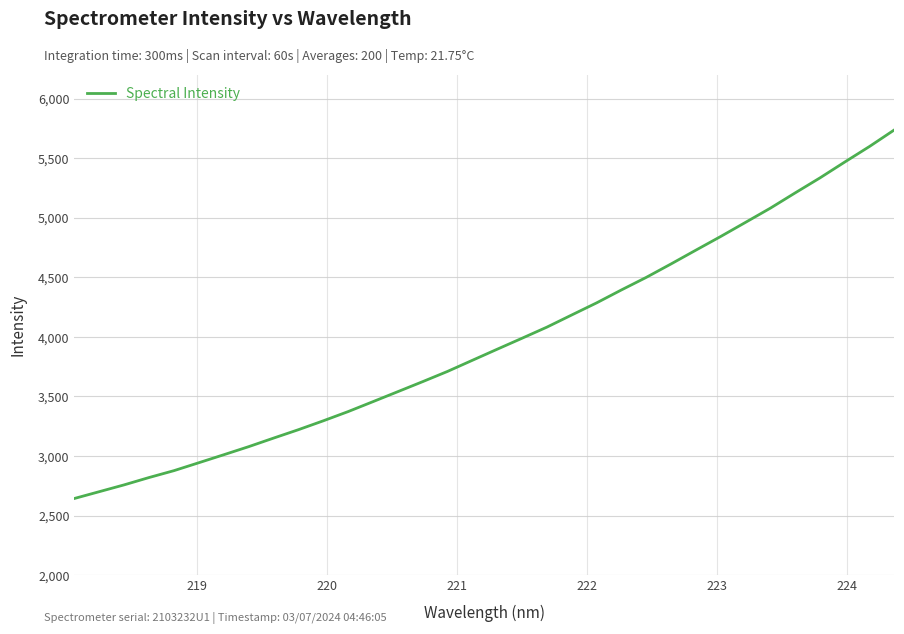

What is the smallest value displayed?

2644.4